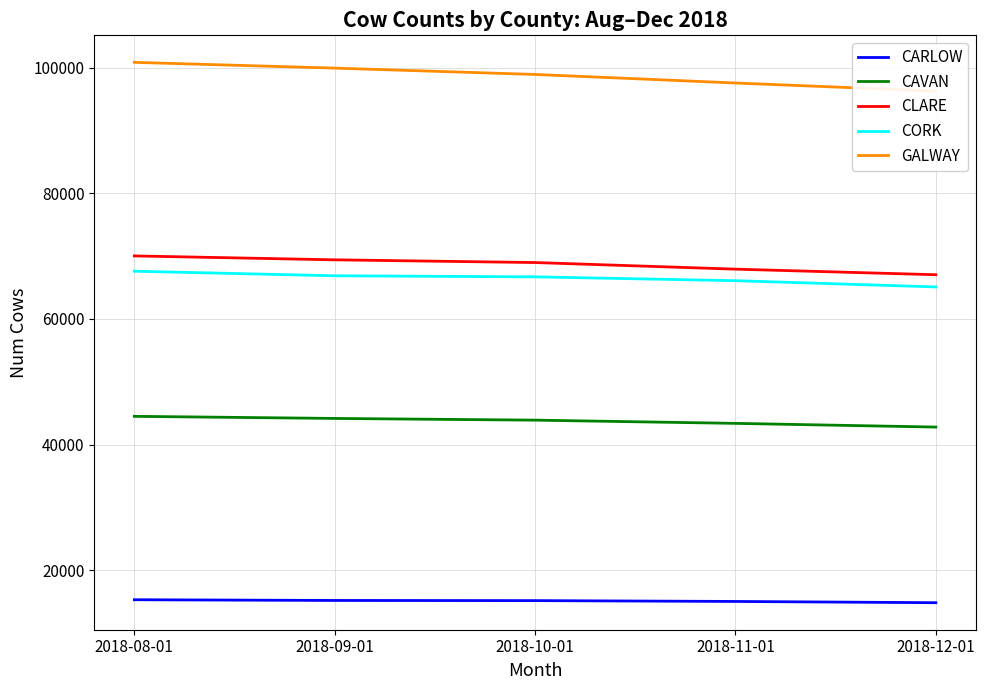

What is the total value across all series at 2018-10-01?

293680